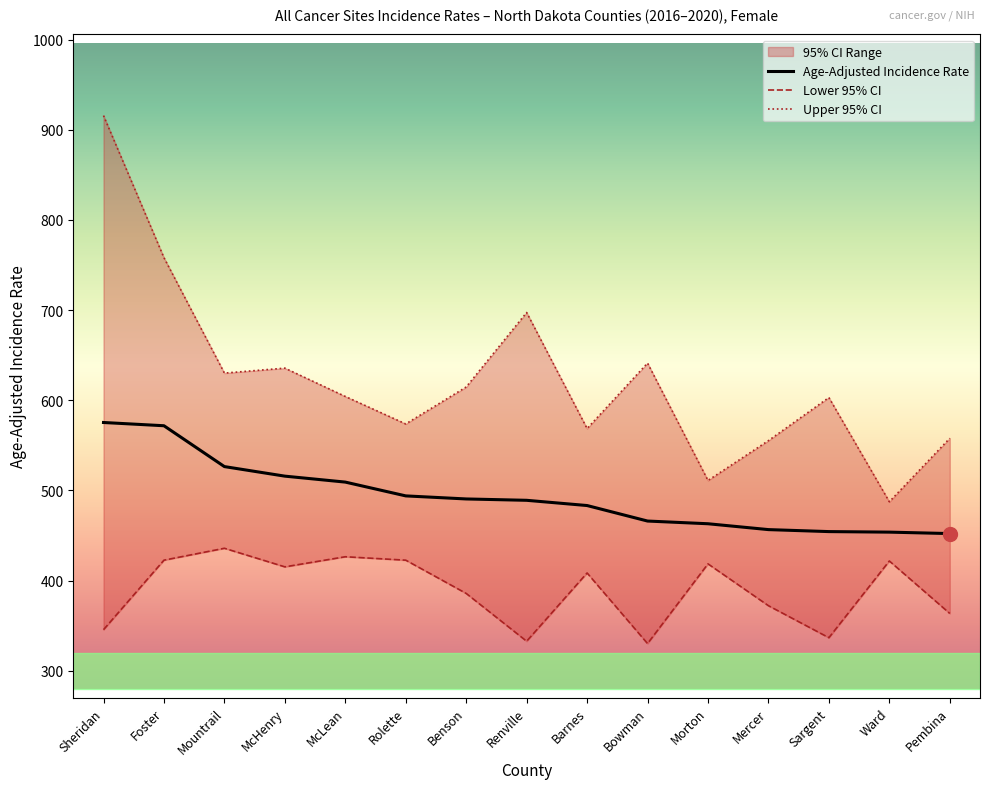

At which label does Upper 95% CI first exceed 604?

Sheridan